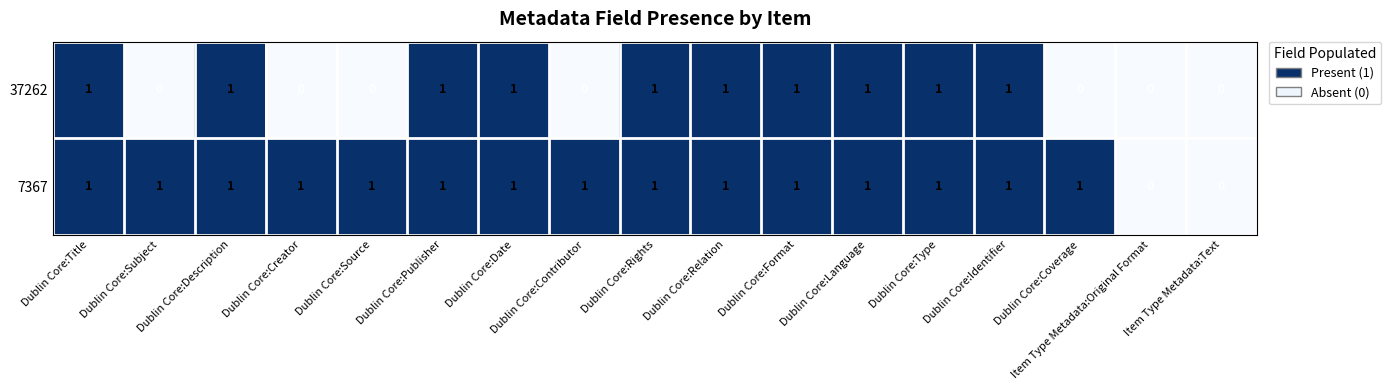

True or false: 7367 has a value of 0 at Dublin Core:Relation.

False